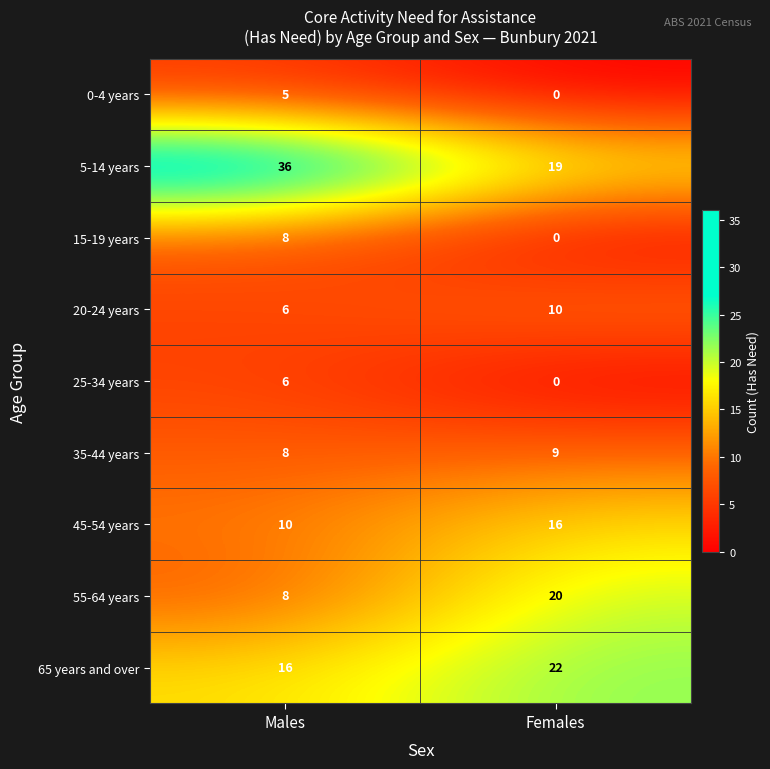

What is the sum of the 65 years and over values at Females and Males?

38